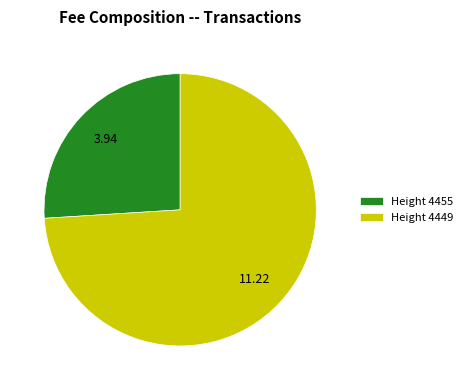

Is Height 4449 the majority of the pie?

Yes